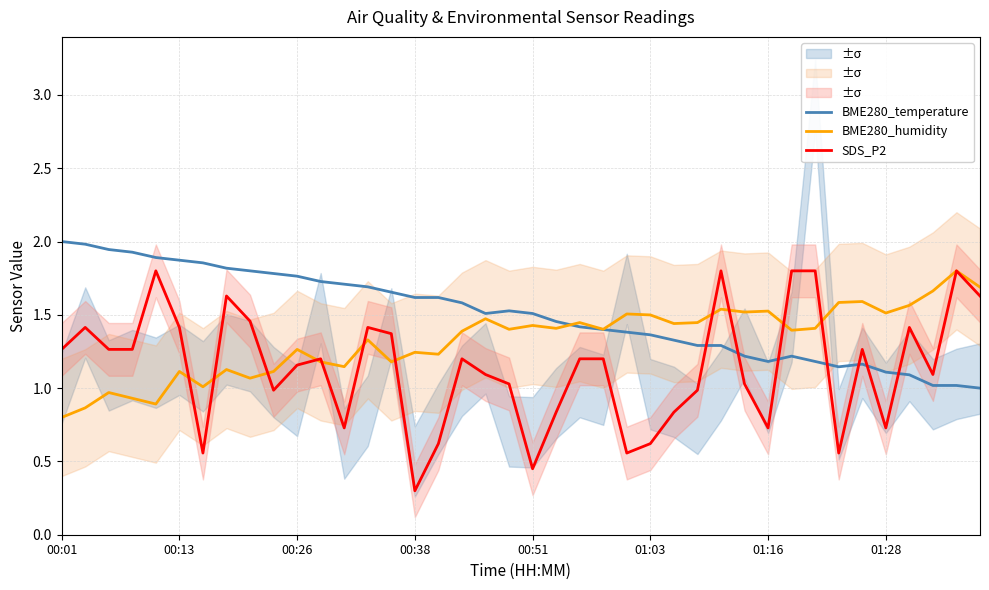

True or false: BME280_temperature has a value of 2.4 at 00:51.

False